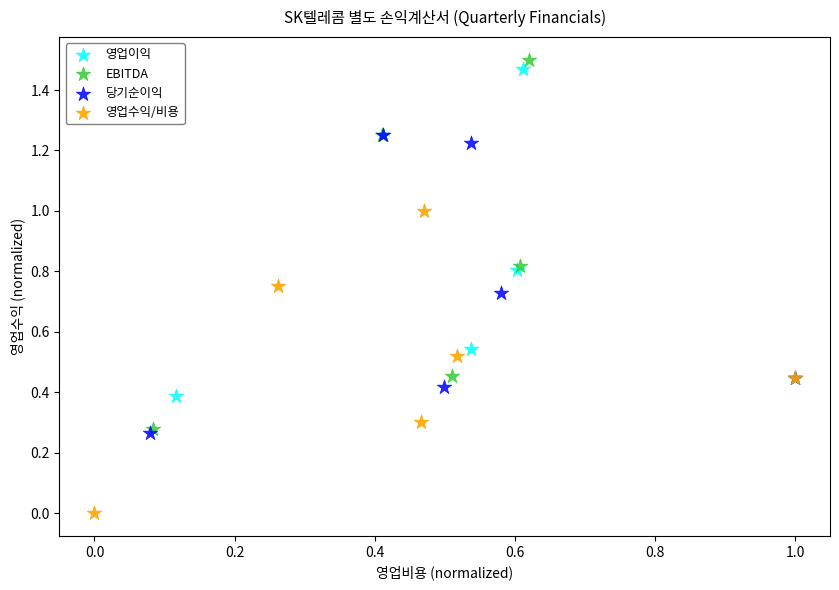

Which series has the largest Y range (max minus min)?

EBITDA